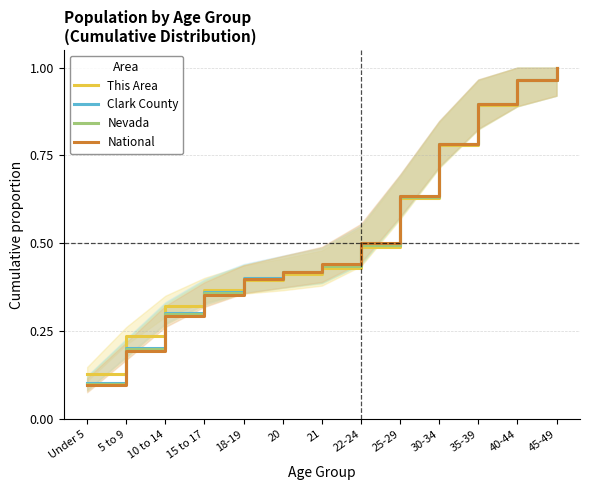

Does the chart display data point markers on the line(s)?

No